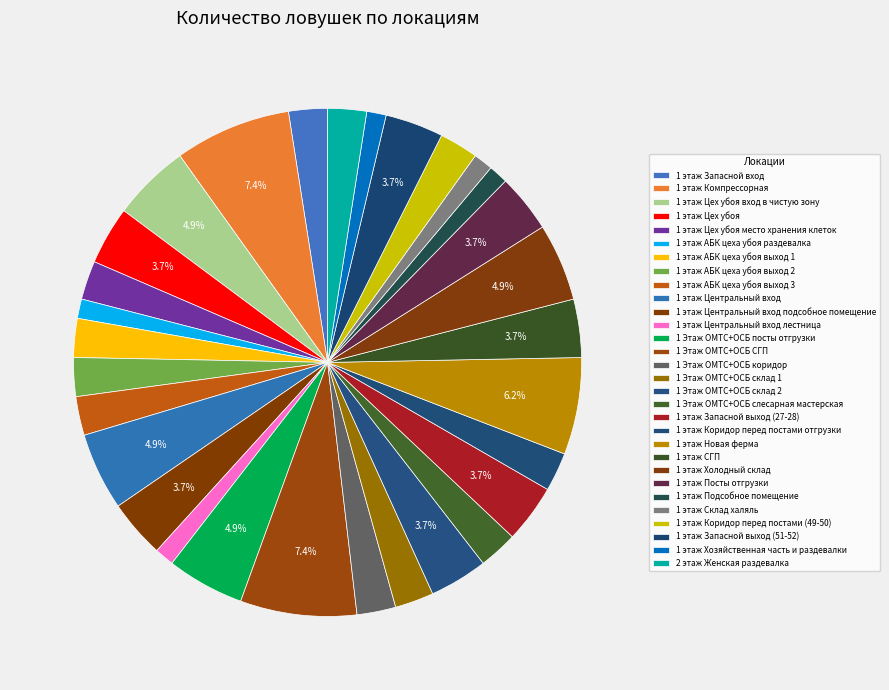

Between 1 этаж АБК цеха убоя выход 1 and 1 этаж Склад халяль, which is larger?

1 этаж АБК цеха убоя выход 1